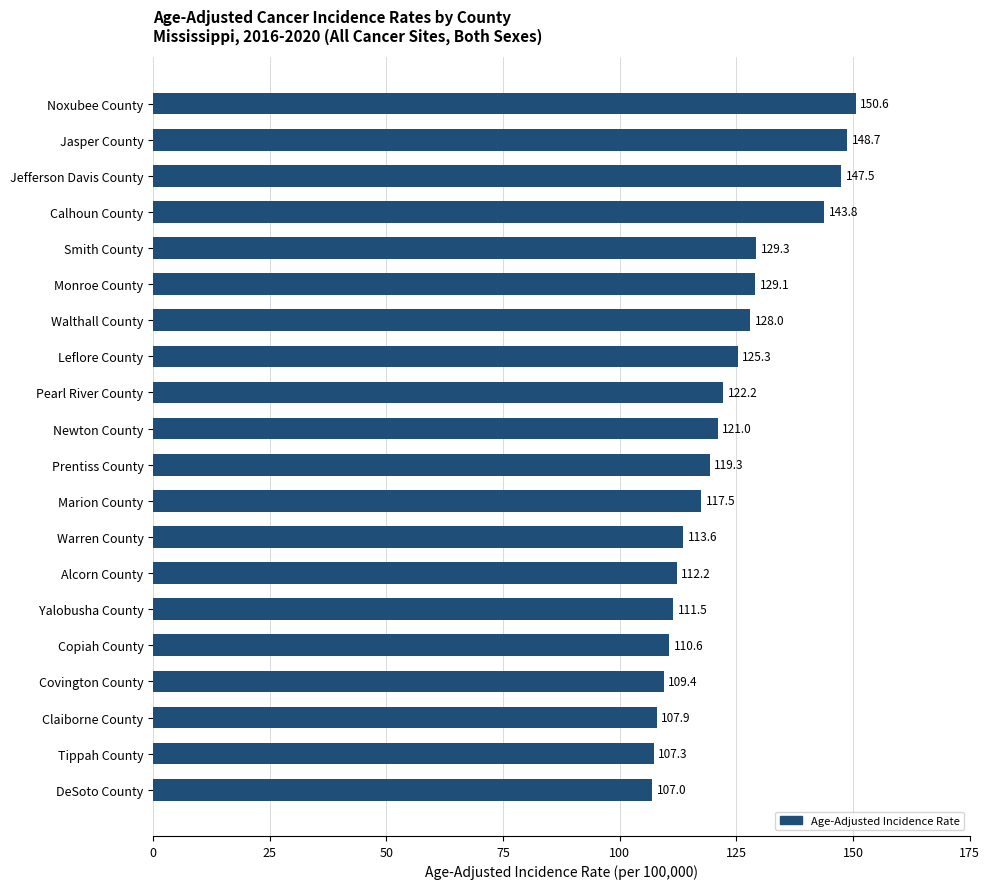

Reading top to bottom, list all the values displayed in this chart.

Noxubee County=150.6	Jasper County=148.7	Jefferson Davis County=147.5	Calhoun County=143.8	Smith County=129.3	Monroe County=129.1	Walthall County=128.0	Leflore County=125.3	Pearl River County=122.2	Newton County=121.0	Prentiss County=119.3	Marion County=117.5	Warren County=113.6	Alcorn County=112.2	Yalobusha County=111.5	Copiah County=110.6	Covington County=109.4	Claiborne County=107.9	Tippah County=107.3	DeSoto County=107.0